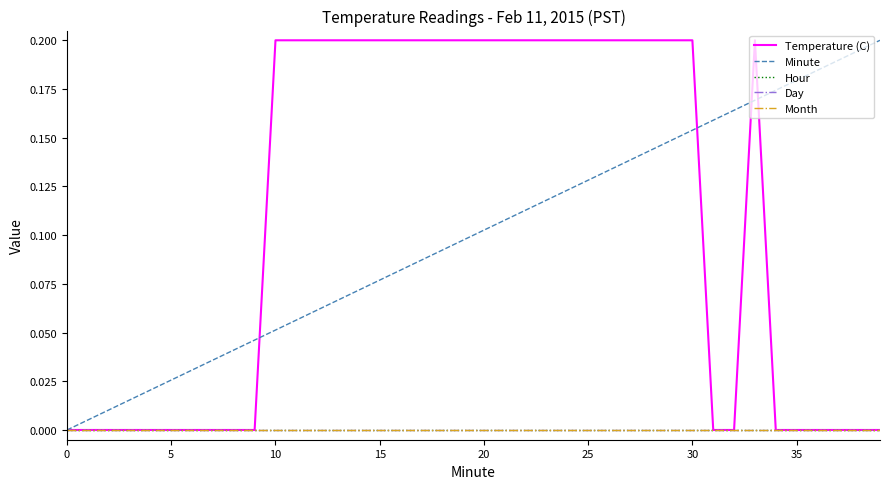

At which category is the sum across all series the highest?

33